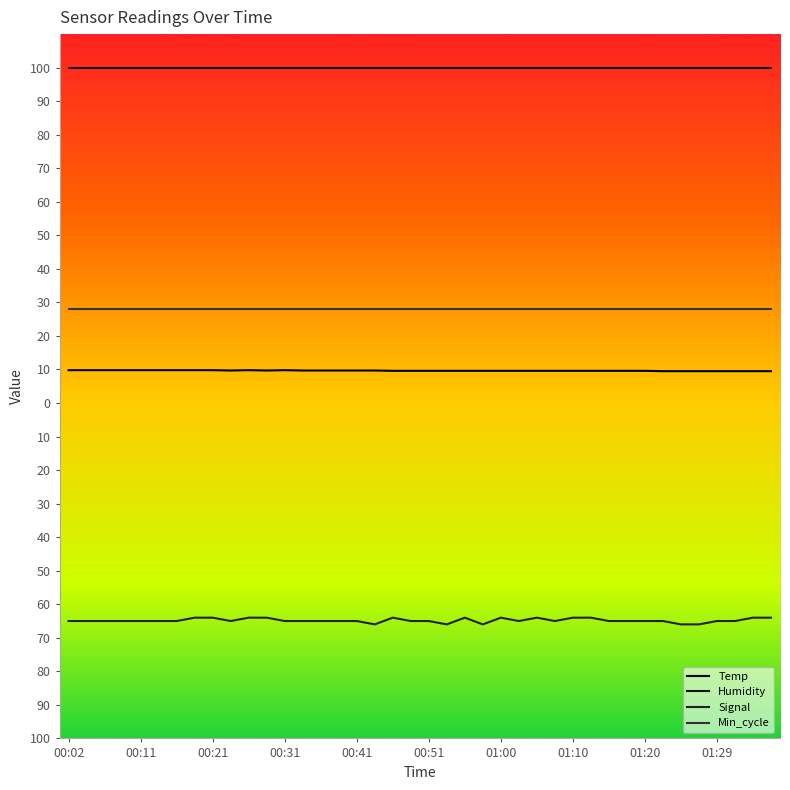

What is the smallest value displayed?

-66.0